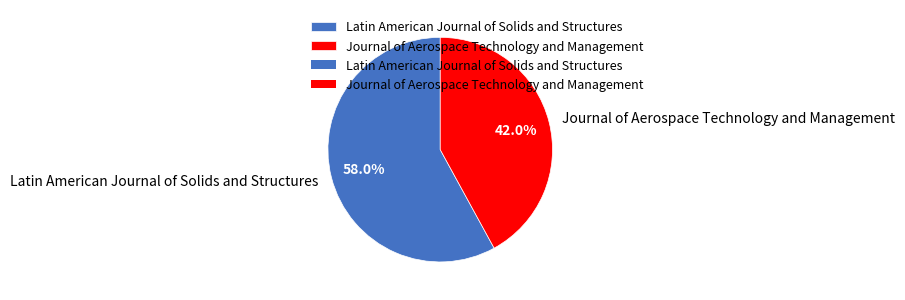

To the nearest percent, what is the difference between the largest and smallest slice percentages?

16%